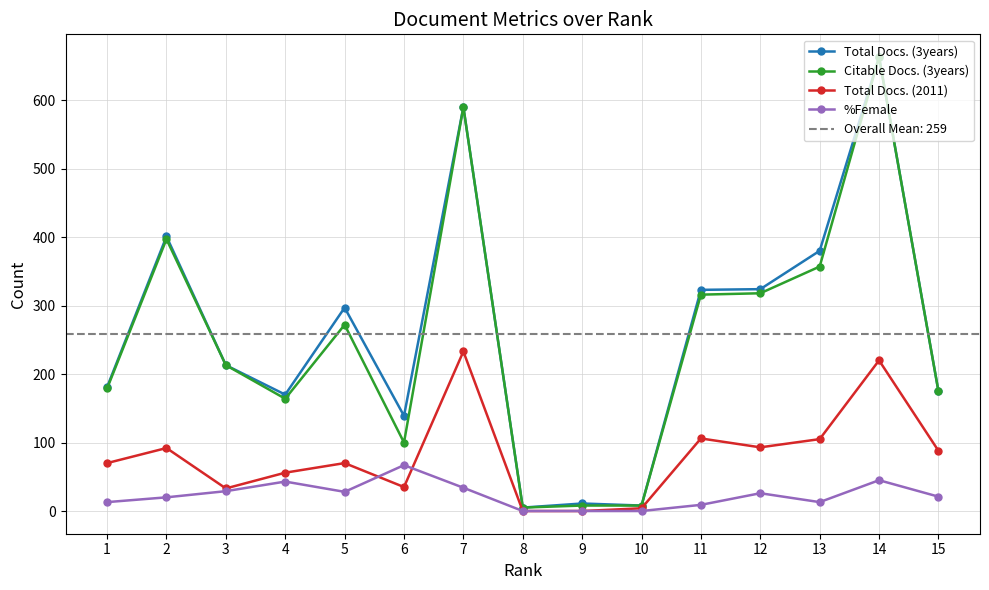

At which label does Citable Docs. (3years) reach its peak?

14